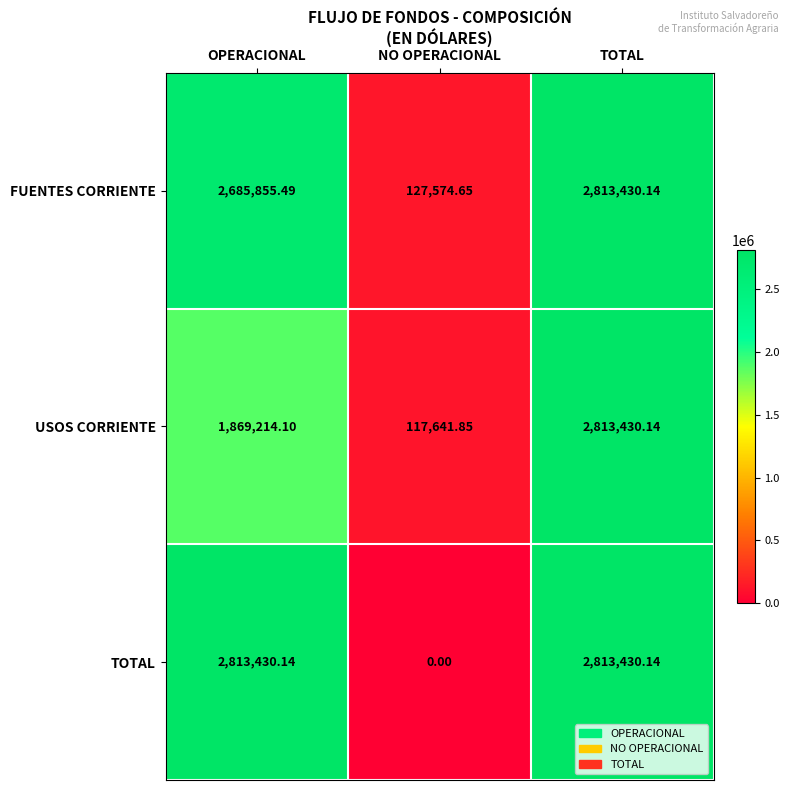

How many distinct data groups are displayed?

3